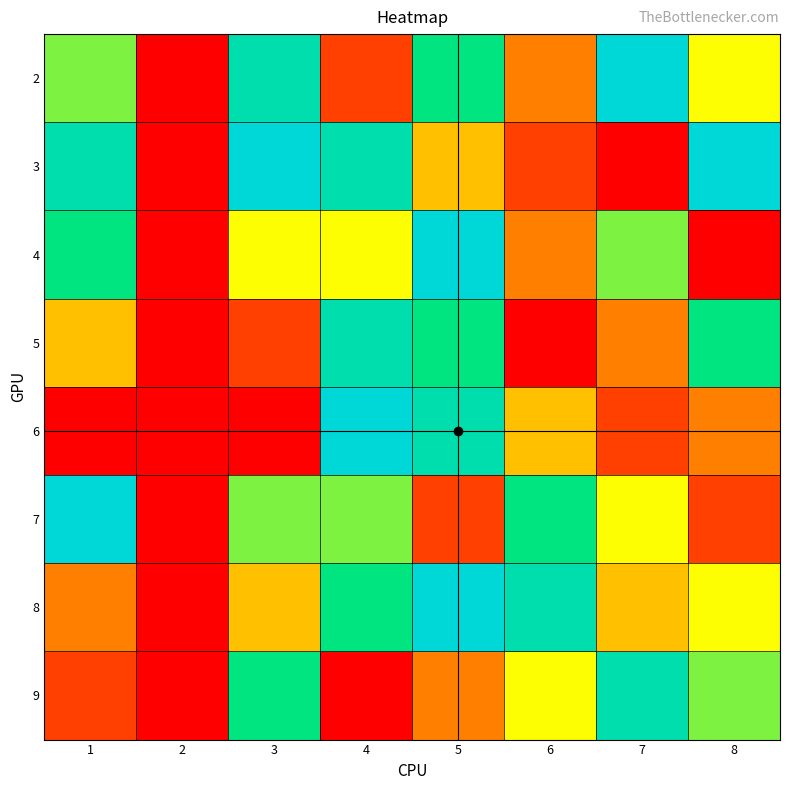

Reading left to right, what are all the values shown in this chart?

2: 1=6	2=0	3=8	4=2	5=7	6=3	7=9	8=5
3: 1=8	2=0	3=9	4=8	5=4	6=2	7=1	8=9
4: 1=7	2=0	3=5	4=5	5=9	6=3	7=6	8=1
5: 1=4	2=0	3=2	4=8	5=7	6=1	7=3	8=7
6: 1=1	2=0	3=1	4=9	5=8	6=4	7=2	8=3
7: 1=9	2=0	3=6	4=6	5=2	6=7	7=5	8=2
8: 1=3	2=0	3=4	4=7	5=9	6=8	7=4	8=5
9: 1=2	2=0	3=7	4=1	5=3	6=5	7=8	8=6